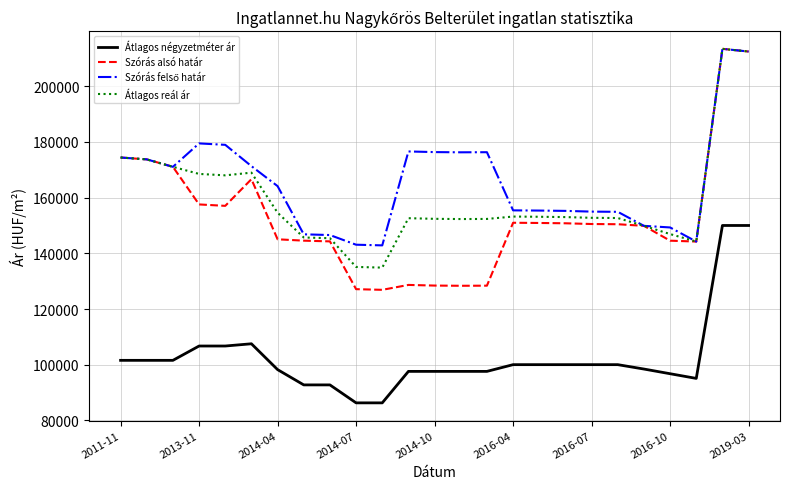

At how many categories does at least one series exceed 165142?

12